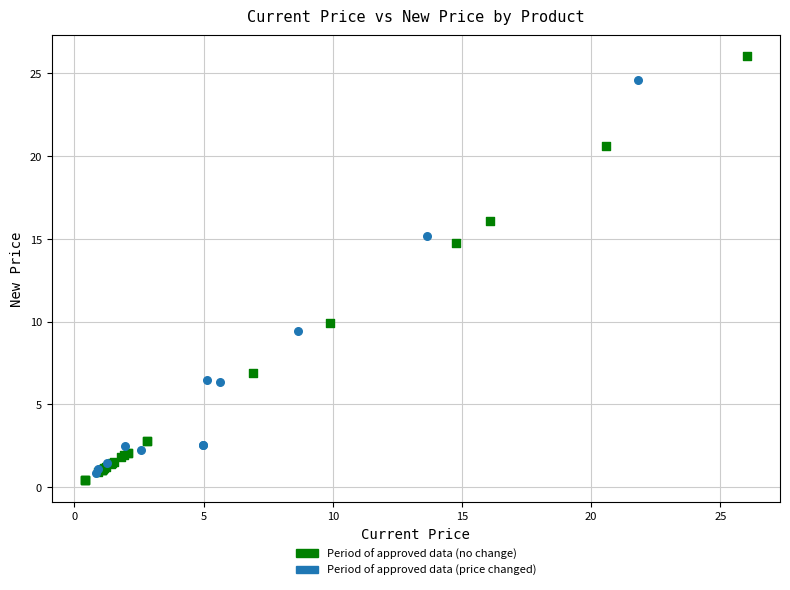

What are all the series names shown in the legend?

Period of approved data (no change), Period of approved data (price changed)